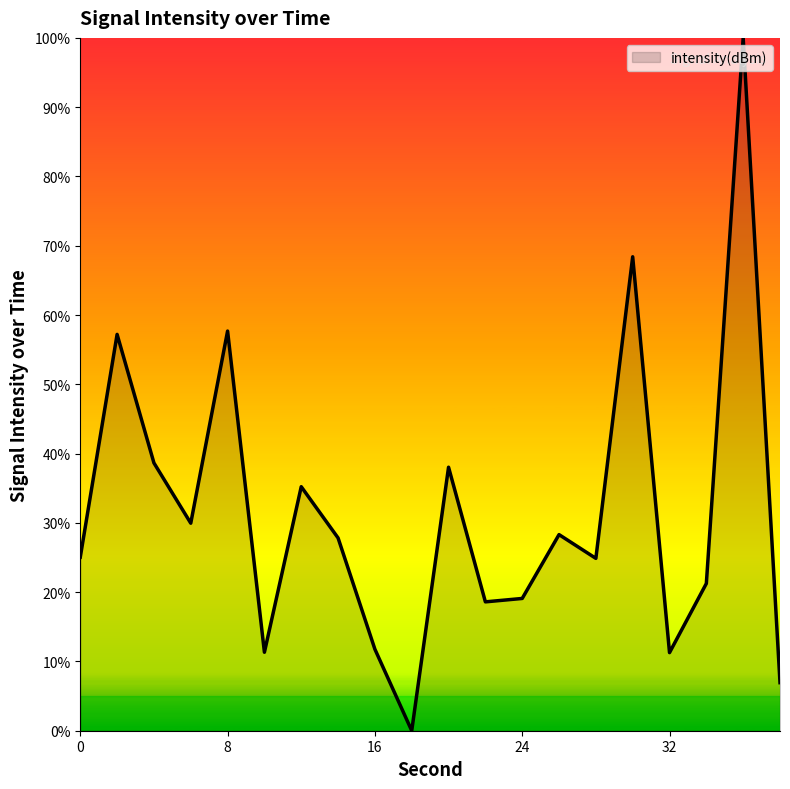

What is the average value?

31.6